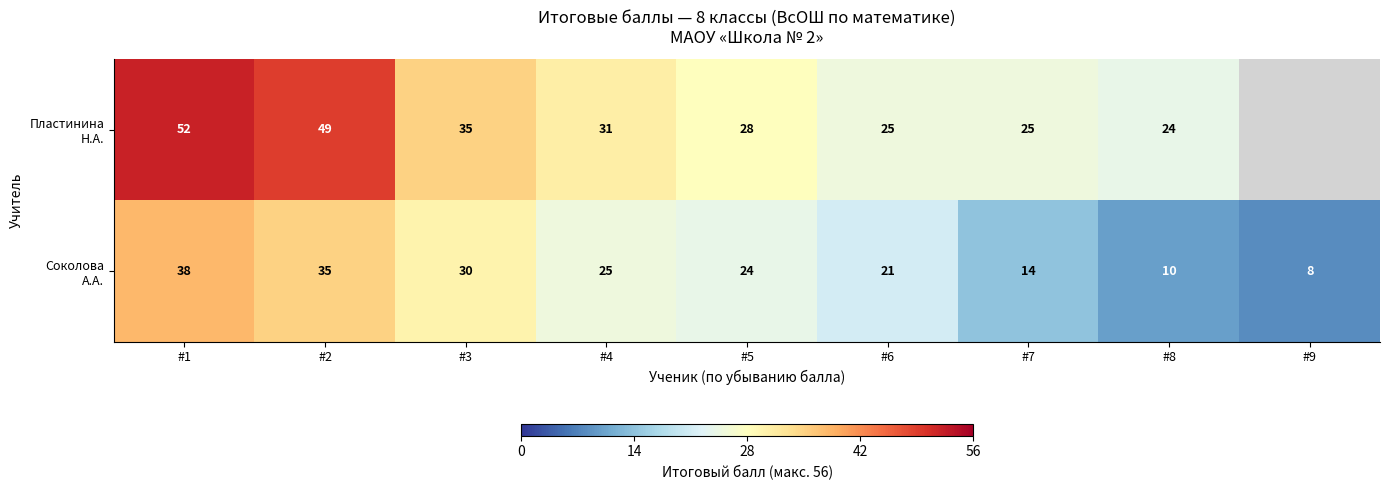

How many data points does each series have?

9